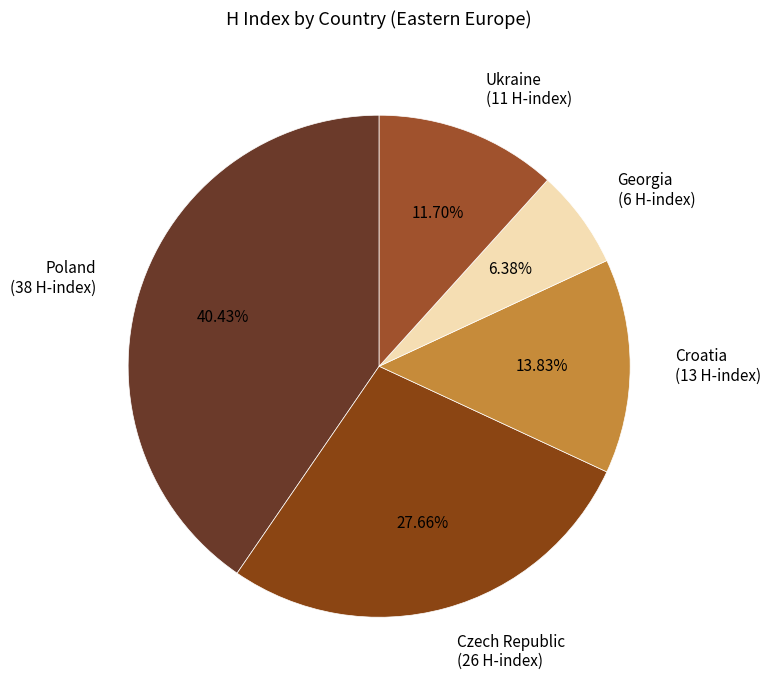

To the nearest percent, what percentage of the pie is Croatia?

14%